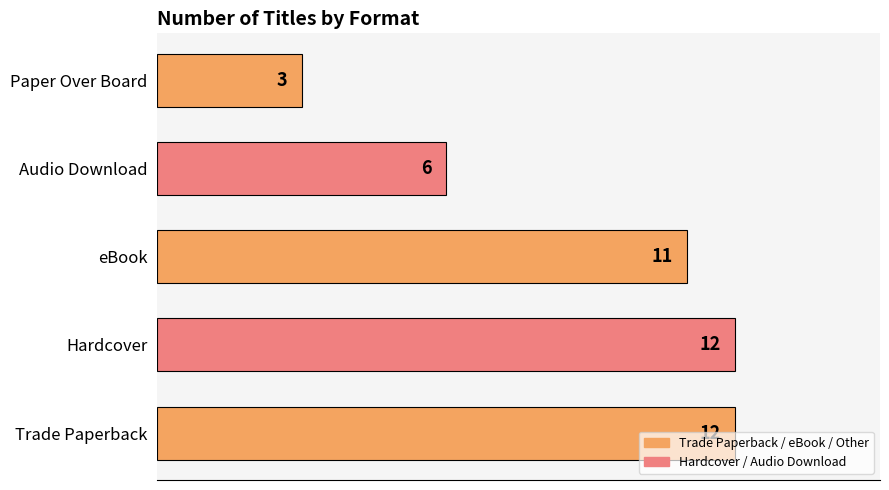

What is the average value?

9